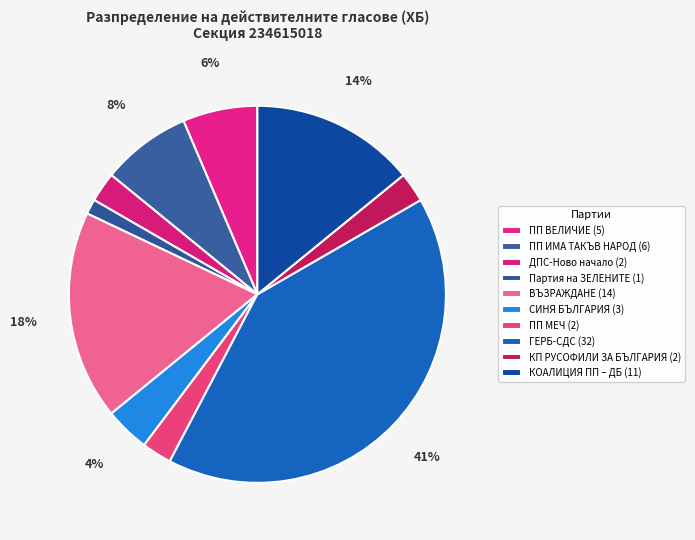

To the nearest percent, what is the difference between the largest and smallest slice percentages?

40%